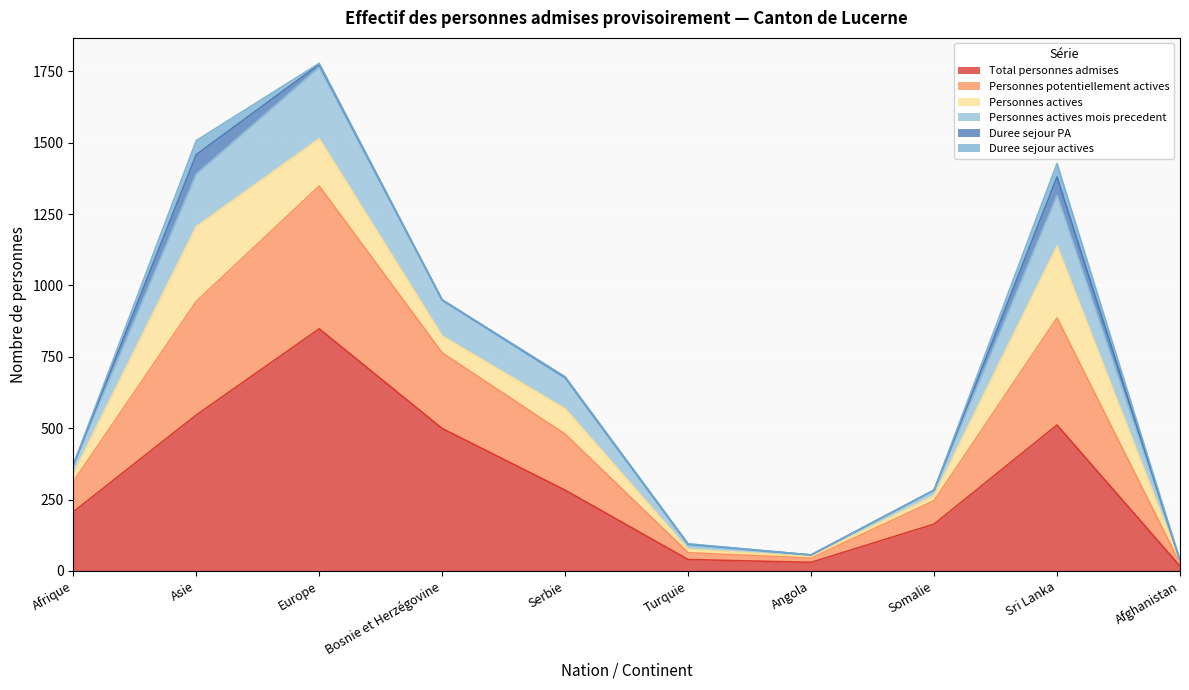

What are all the series names shown in the legend?

Total personnes admises, Personnes potentiellement actives, Personnes actives, Personnes actives mois precedent, Duree sejour PA, Duree sejour actives